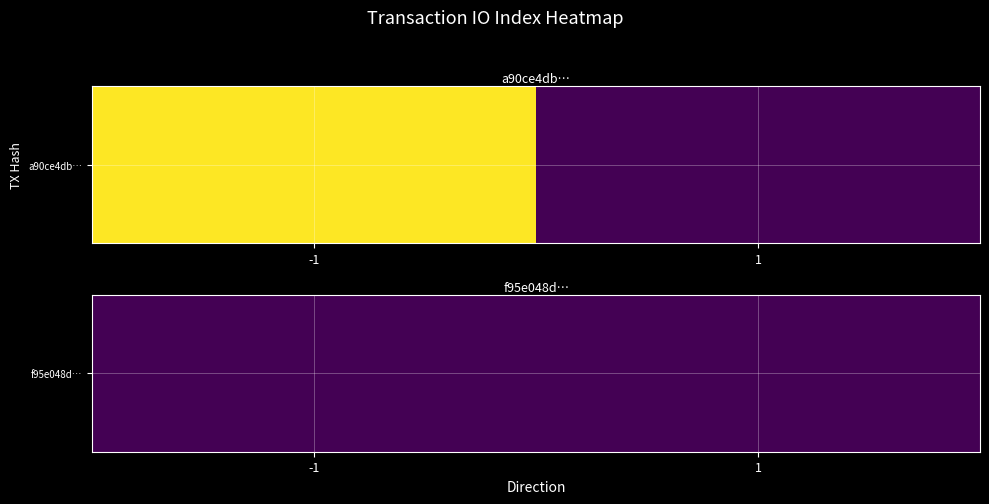

Is the value of tx_f95e at -1 greater than the value of tx_a90c at -1?

No